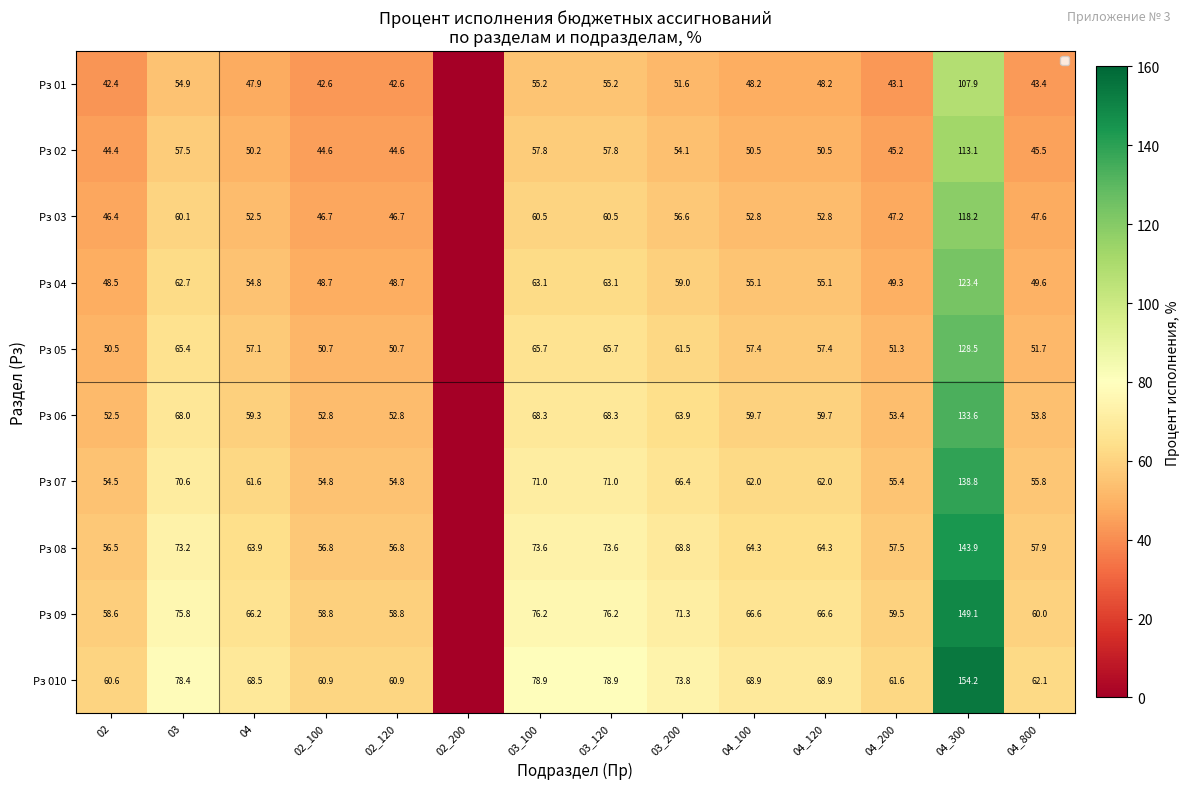

The Рз 04 series shows 35.2 at 03. True or false?

False